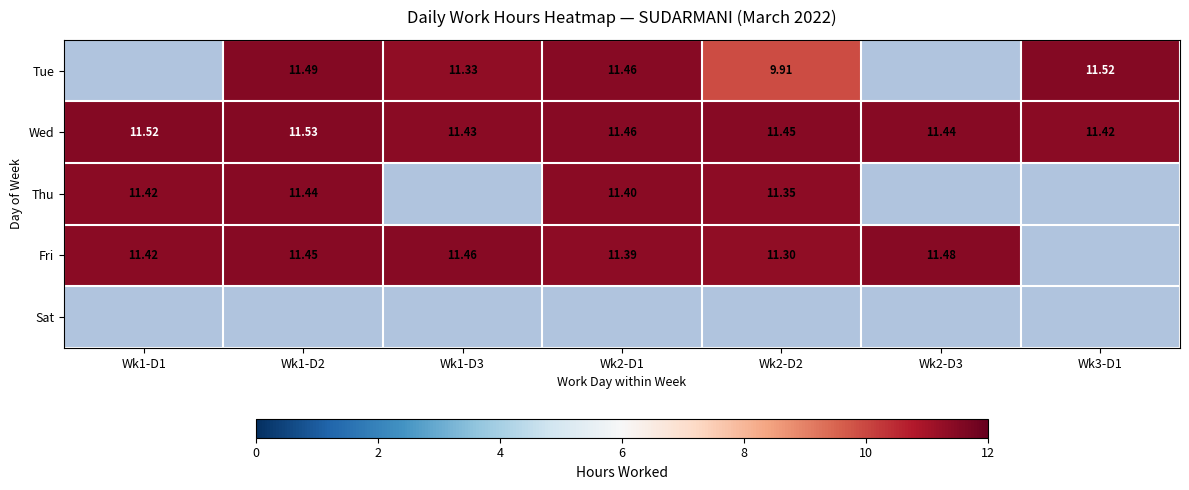

At which category is the sum across all series the highest?

Wk1-D2